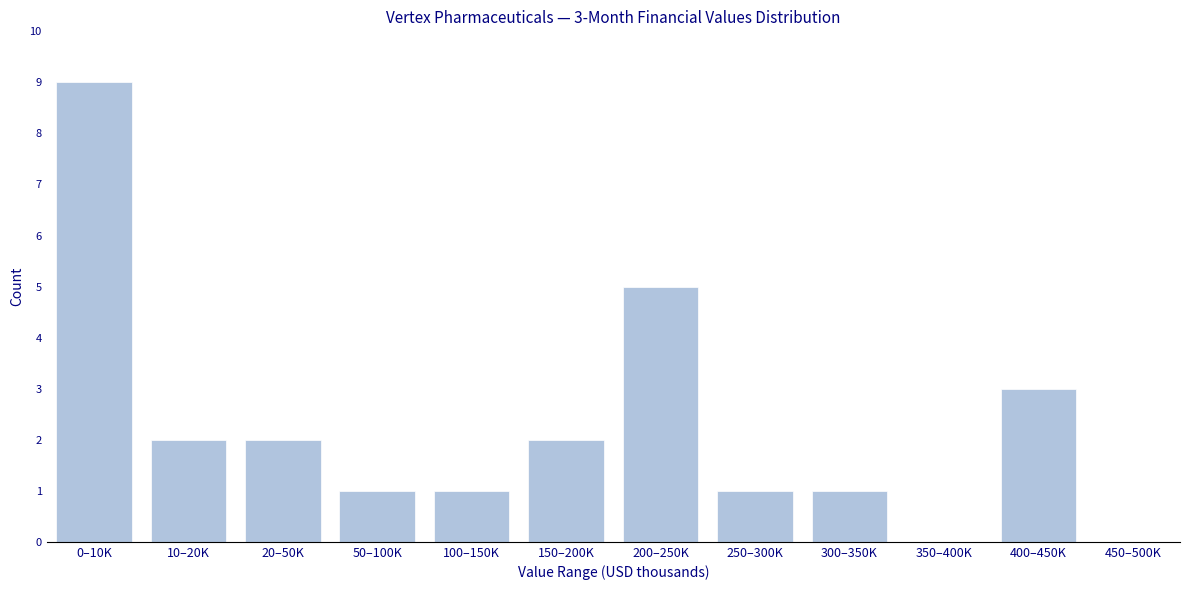

Reading left to right, transcribe all the data shown in this chart.

0–10K=9	10–20K=2	20–50K=2	50–100K=1	100–150K=1	150–200K=2	200–250K=5	250–300K=1	300–350K=1	350–400K=0	400–450K=3	450–500K=0